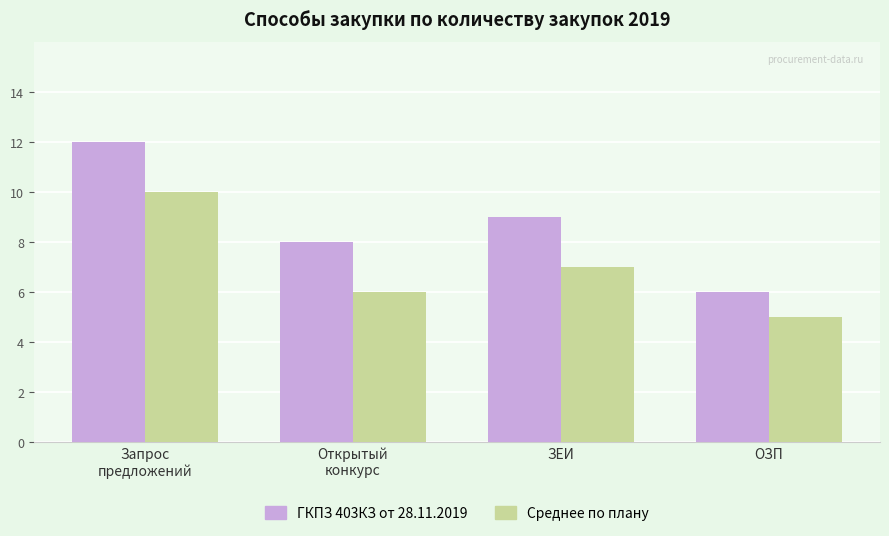

Which label corresponds to the smallest value in the chart?

ОЗП